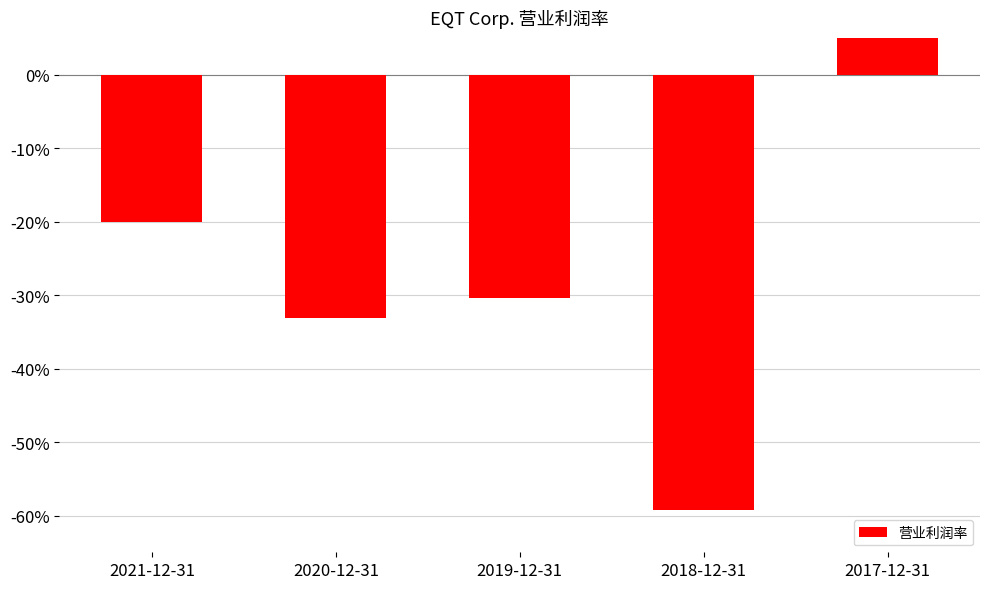

Between 2019-12-31 and 2018-12-31, which is larger?

2019-12-31